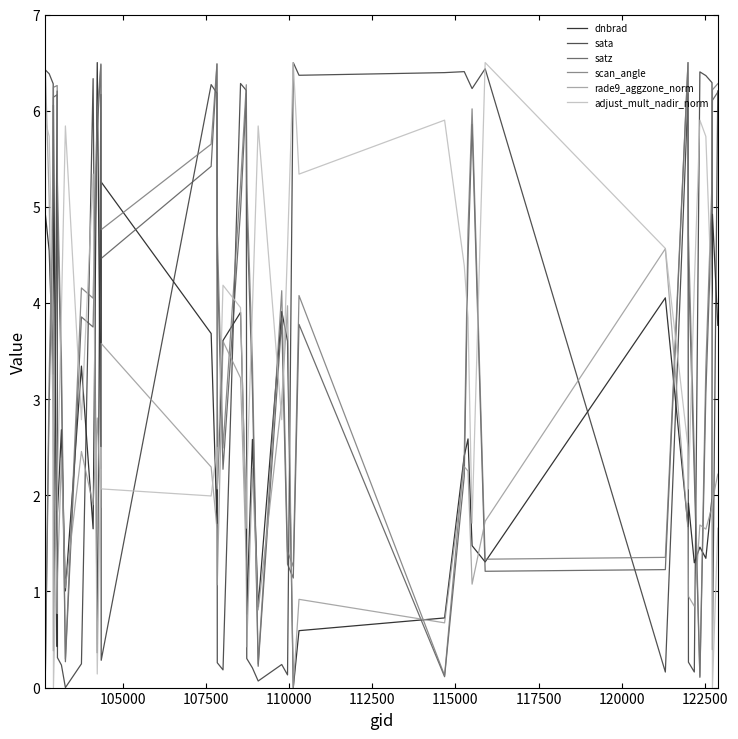

What is the greatest value displayed?

6.5